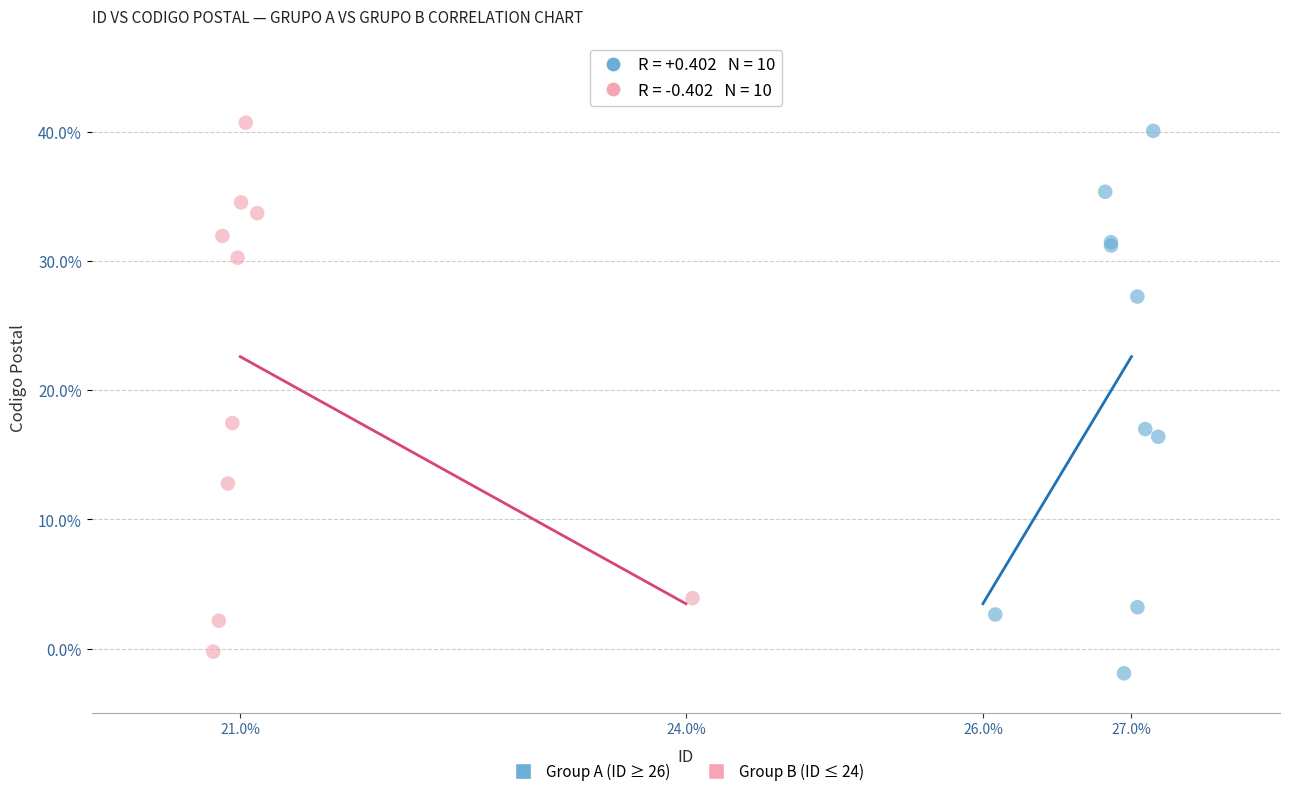

What are all the series names shown in the legend?

Group A (ID ≥ 26), Group B (ID ≤ 24)